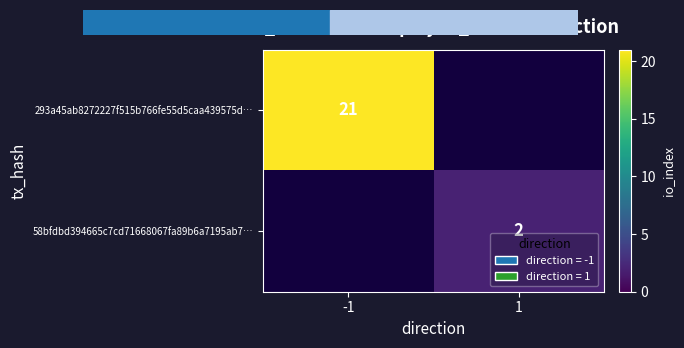

The 293a45ab8272227f515b766fe55d5caa439575d… series shows 21 at -1. True or false?

True